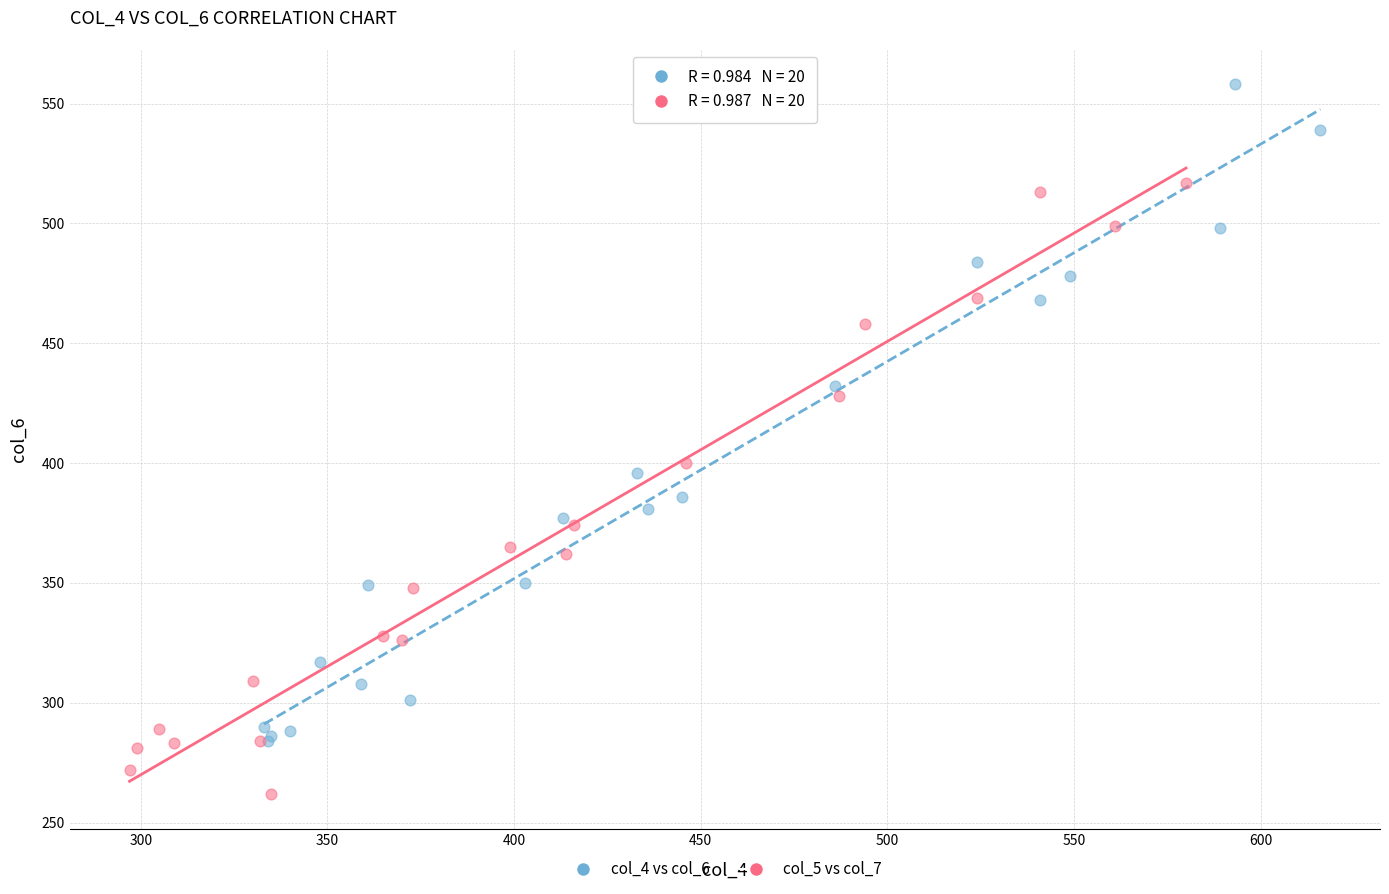

Which series reaches the minimum Y coordinate?

col_5 vs col_7